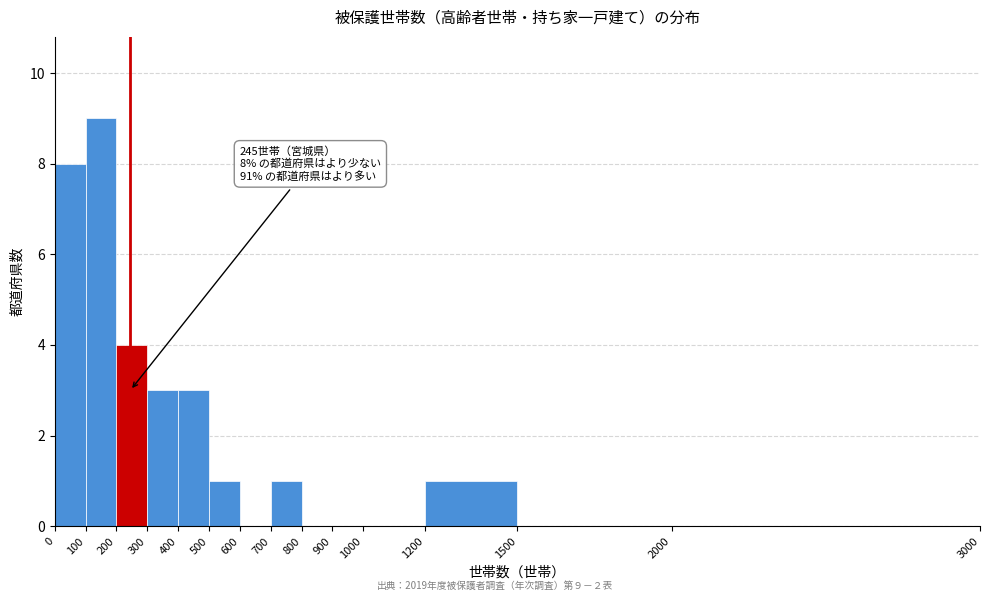

Which range on the x-axis has the tallest bar?

100 to 200